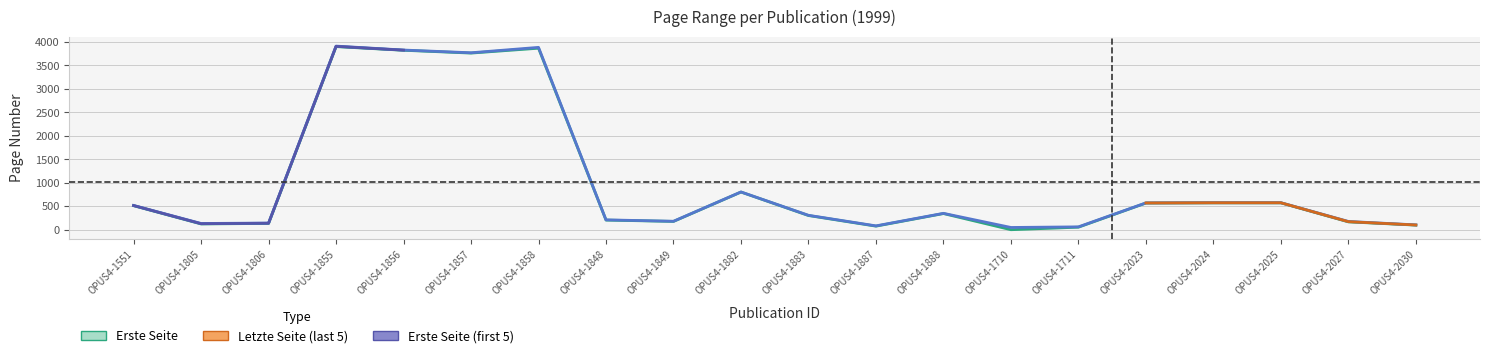

What is the label of the 3rd point from the right?

OPUS4-2025